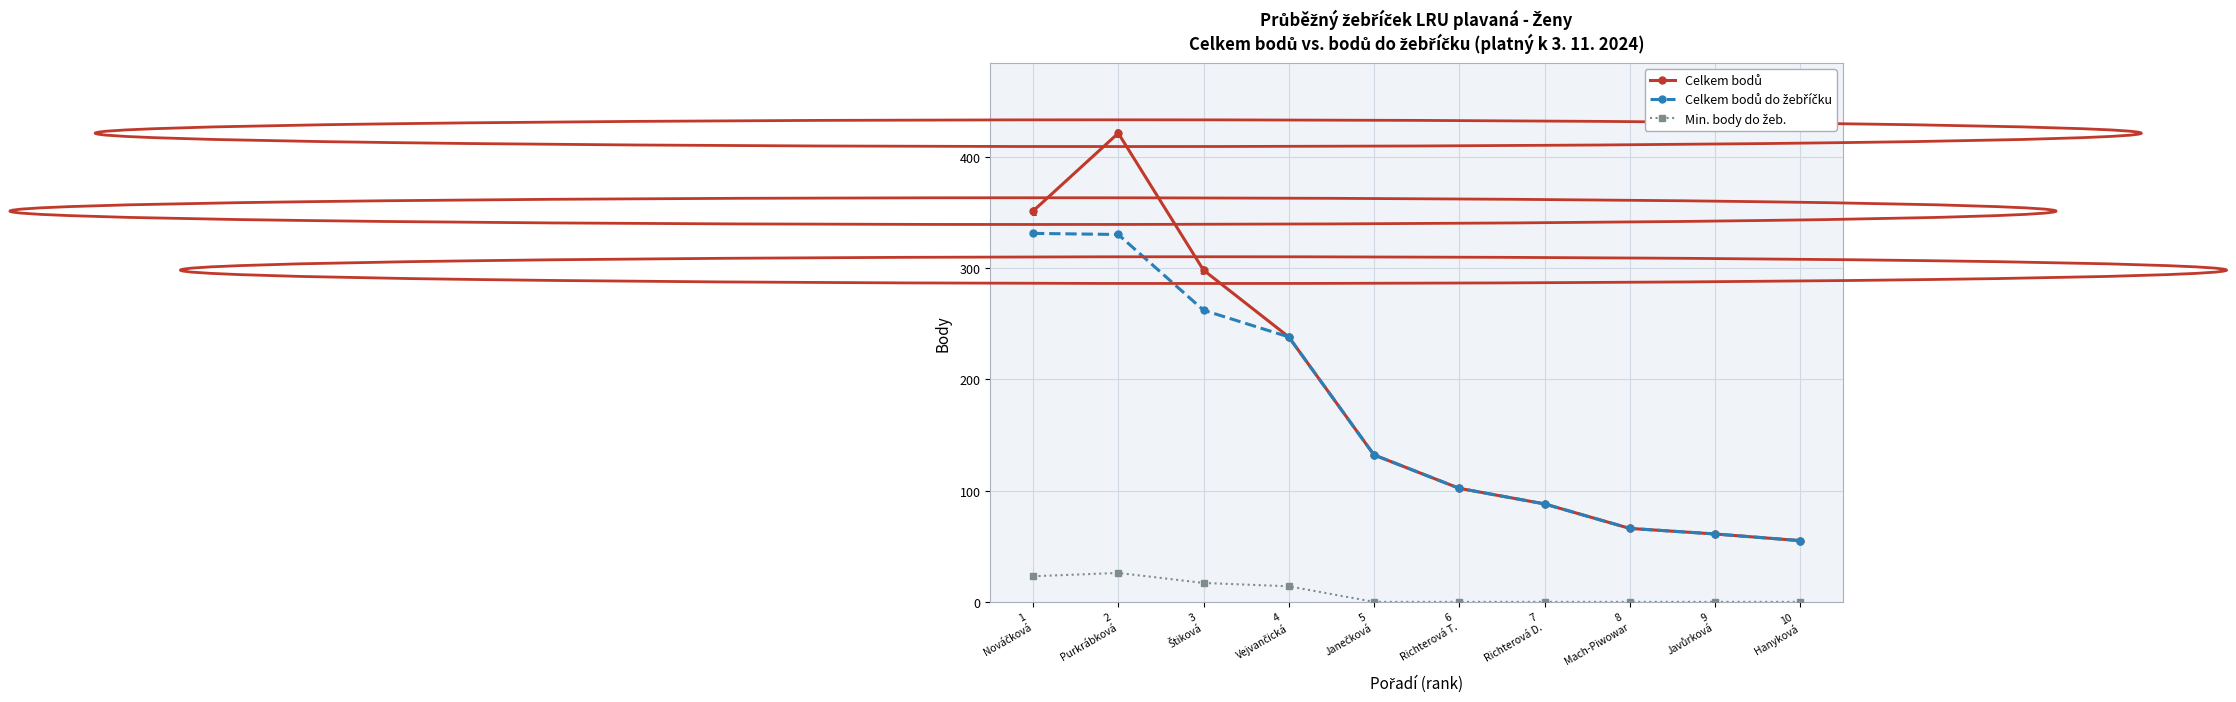

How many lines are shown in the chart?

3